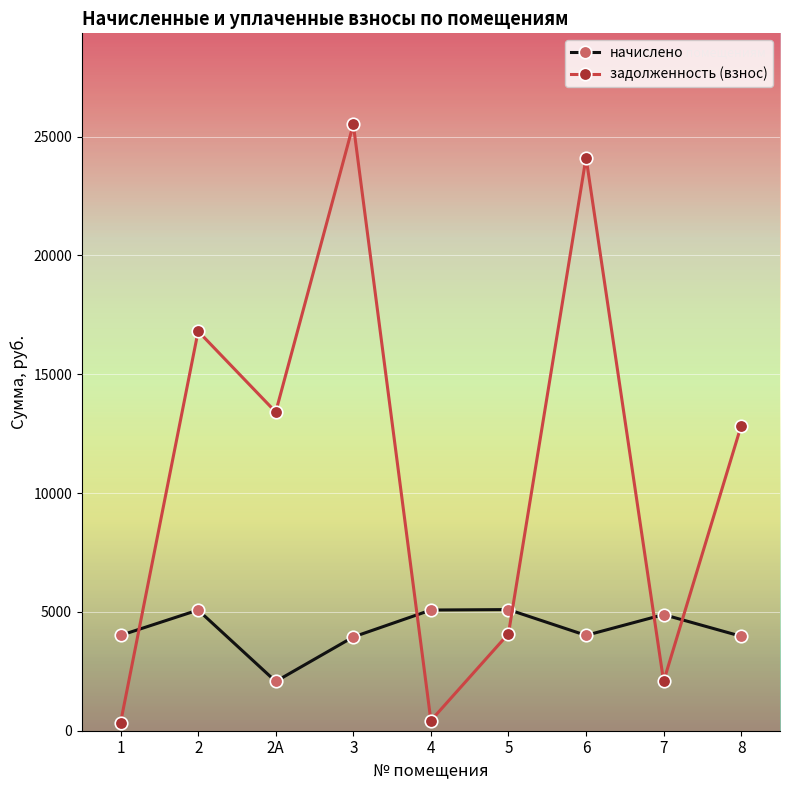

Which series has the largest total across all categories?

задолженность (взнос)